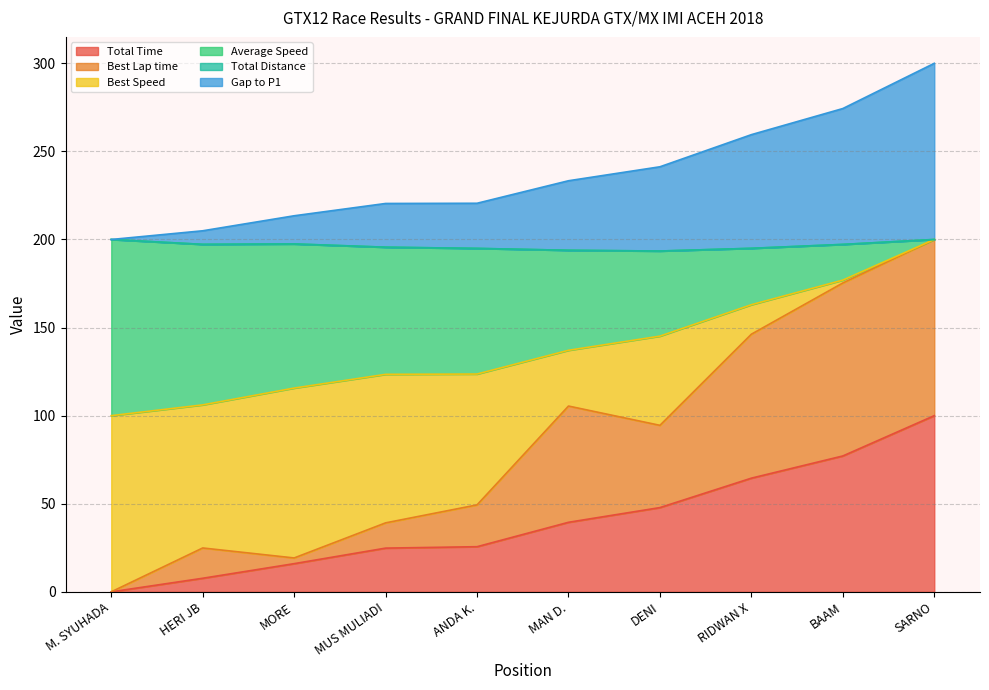

What is the difference between the maximum and minimum values in the Average Speed series?

100.0